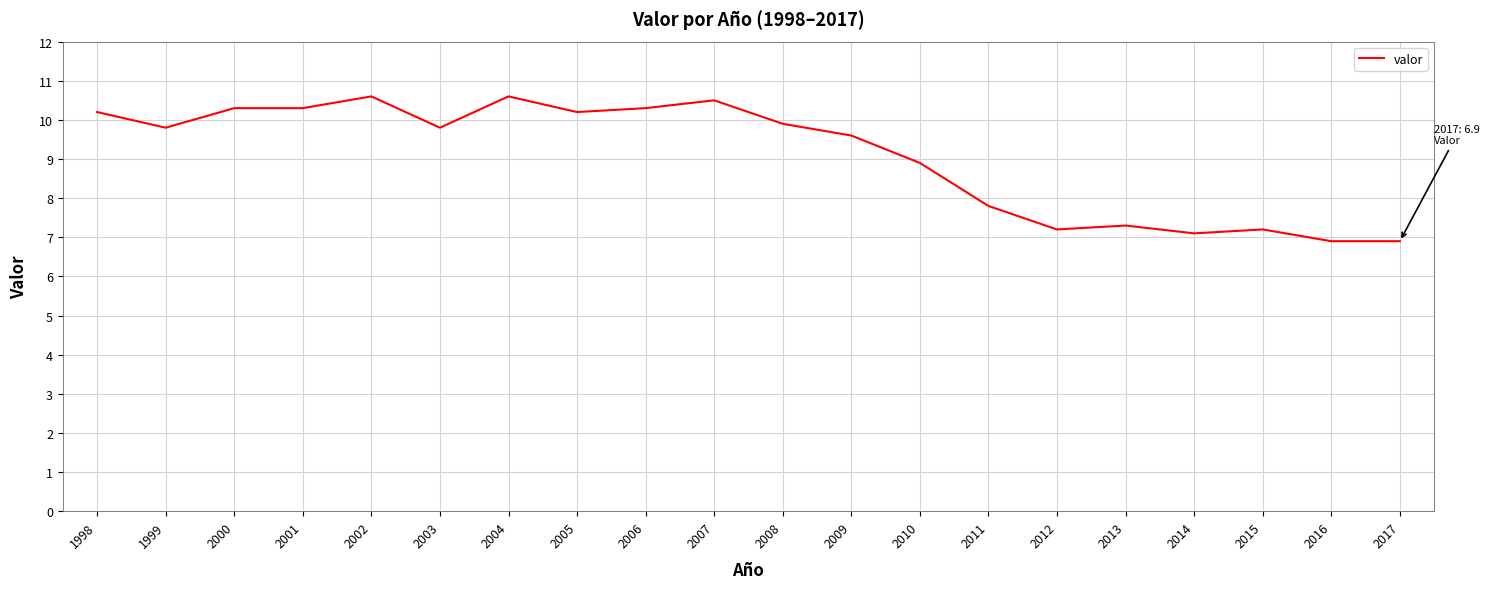

What is the ratio of the value at 2001 to the value at 2017?

1.5